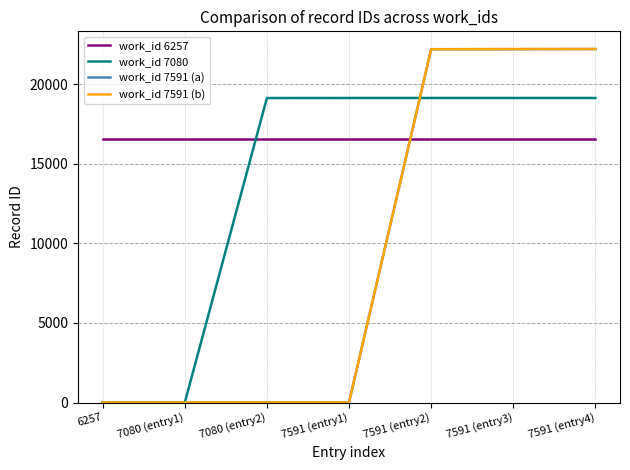

Is it true that work_id 6257 equals 16560 at 6257?

True